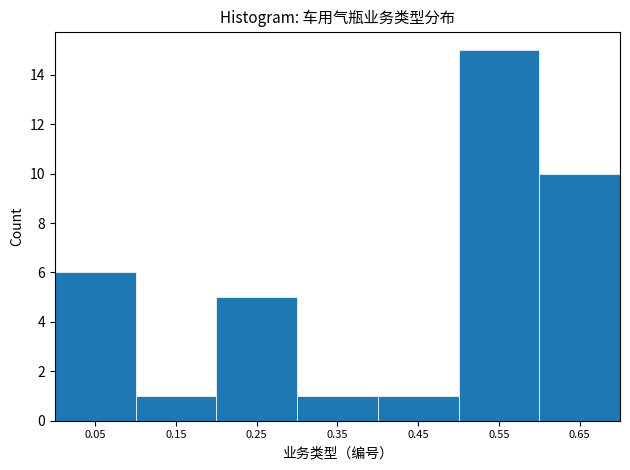

Reading left to right, transcribe this chart: for each bar, give the range it covers on the x-axis and its height. The values are not printed on the chart, so give them approximately, as read against the axis.

0.0 to 0.1: 6
0.1 to 0.2: 1
0.2 to 0.3: 5
0.3 to 0.4: 1
0.4 to 0.5: 1
0.5 to 0.6: 15
0.6 to 0.7: 10